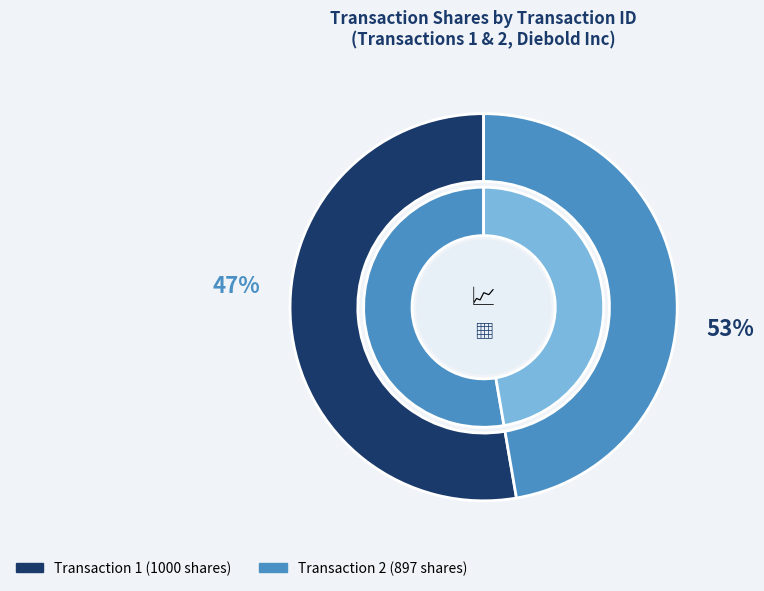

True or false: 2 accounts for 47% of the total.

True